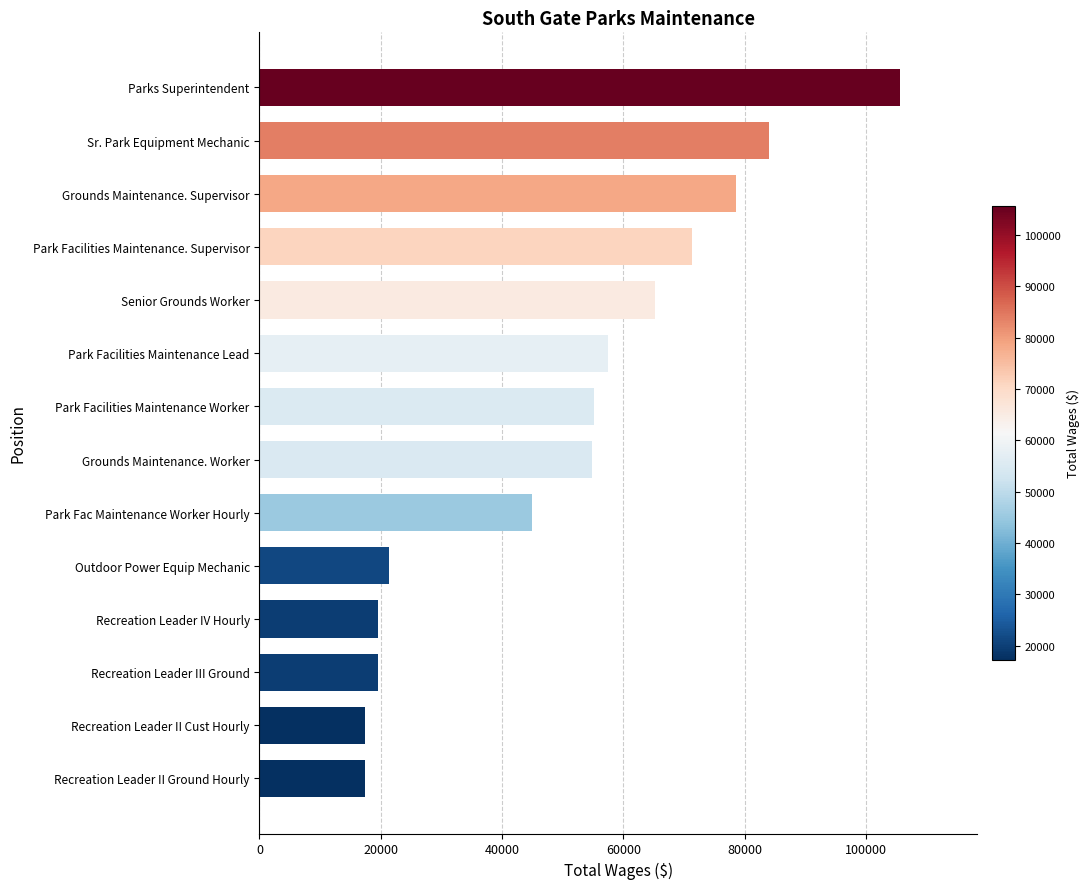

How many data points does each series have?

14